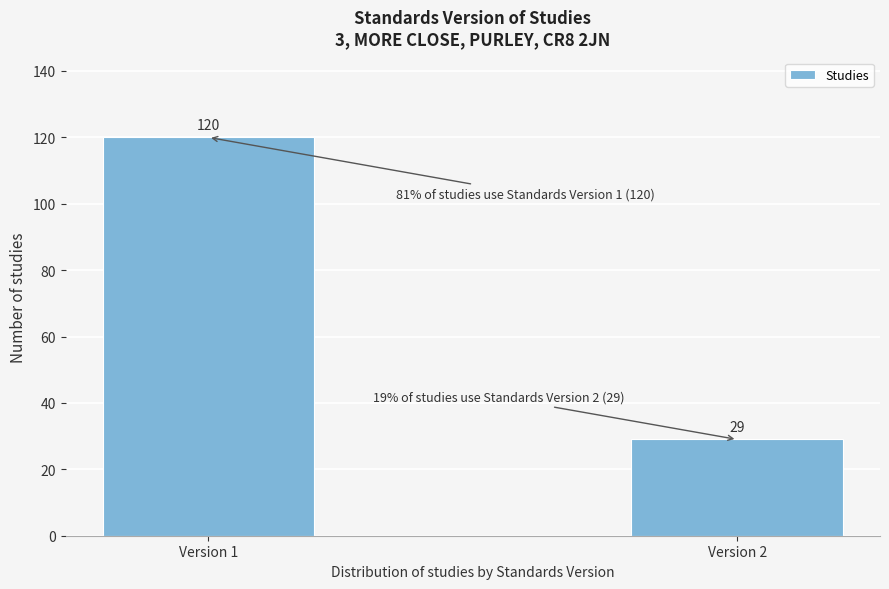

Reading left to right, list all the values displayed in this chart.

Version 1=120	Version 2=29